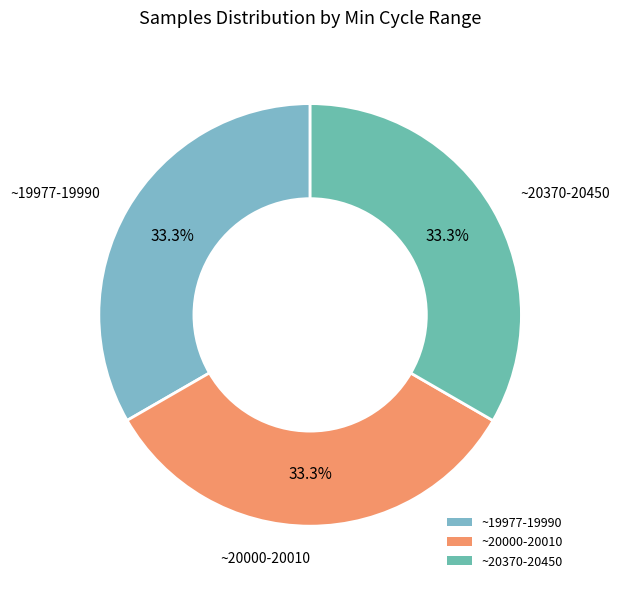

Combined, what portion of the pie is ~20000-20010 and ~20370-20450?

66.7%